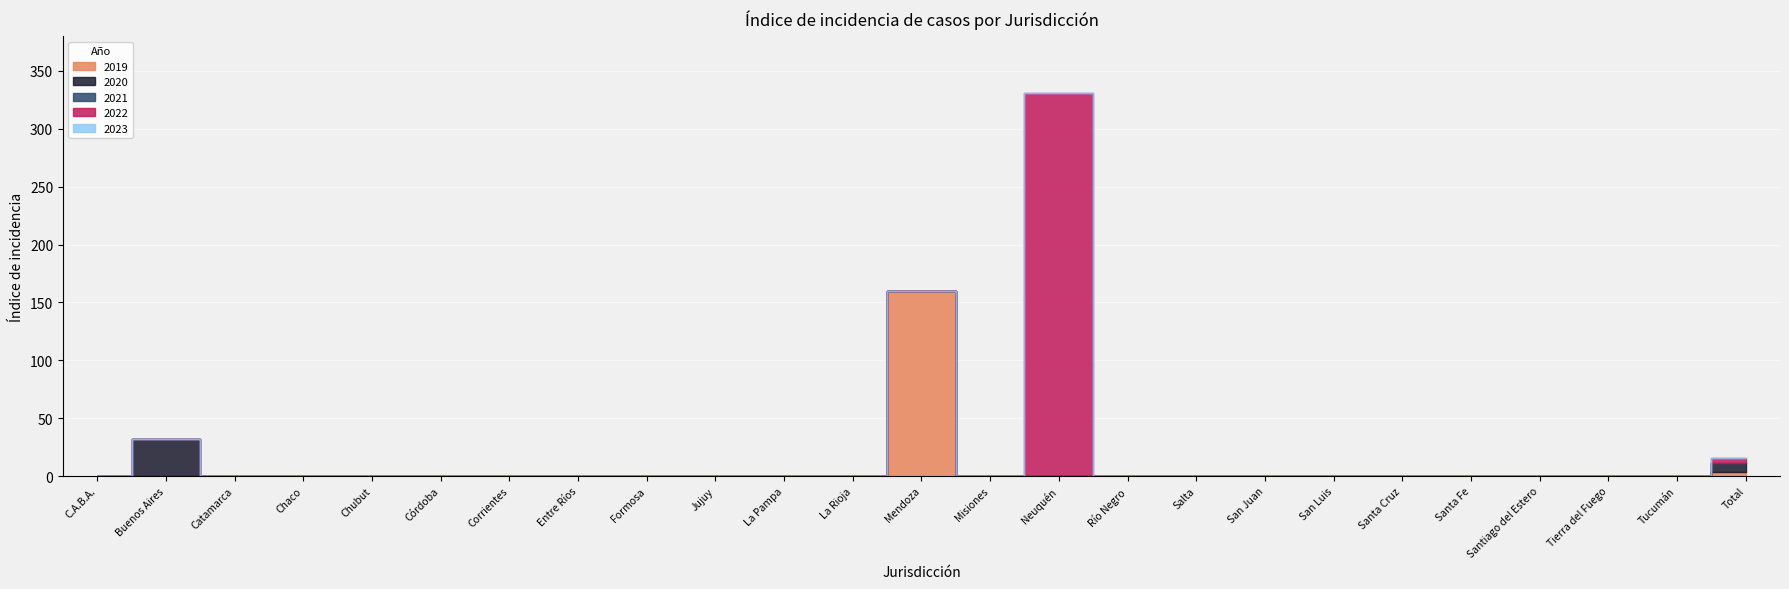

Rank the series at Total from lowest to highest value.

2021, 2023, 2019, 2022, 2020